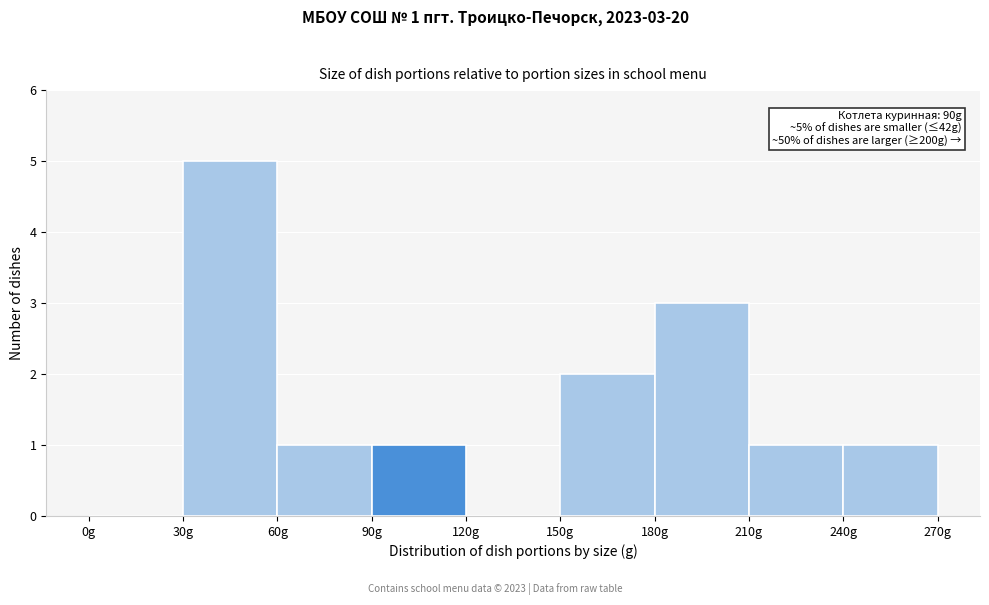

Over which range of the x-axis is the bar tallest?

30 to 60